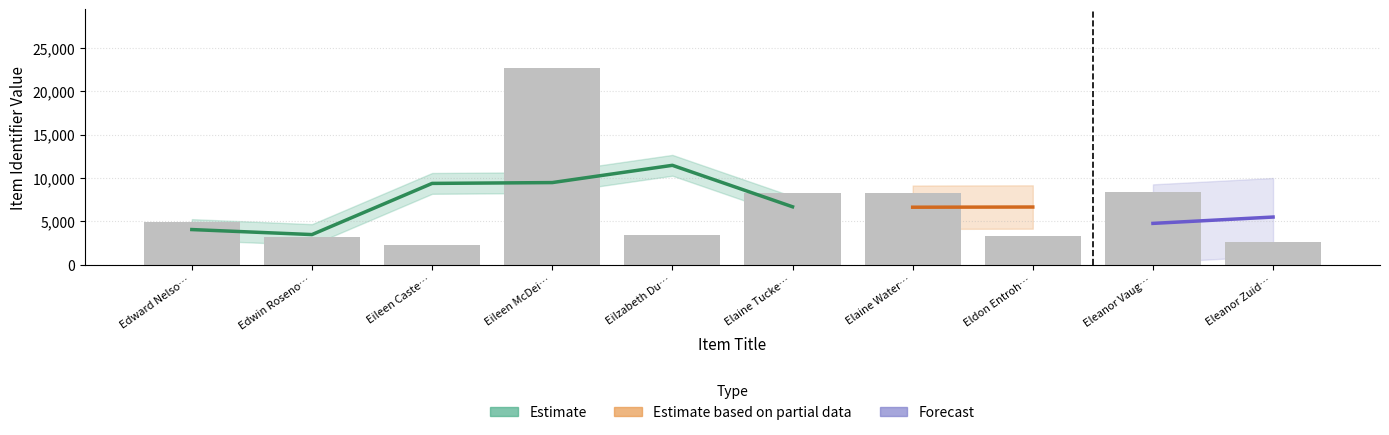

Are the bars horizontal?

No